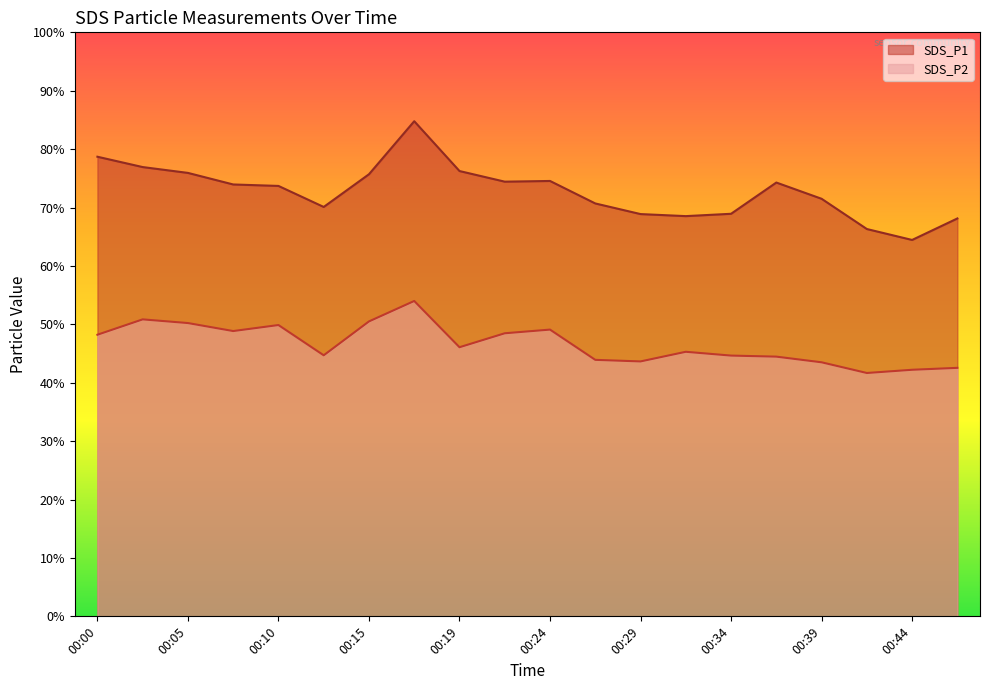

Which series has the largest range (max minus min)?

SDS_P1